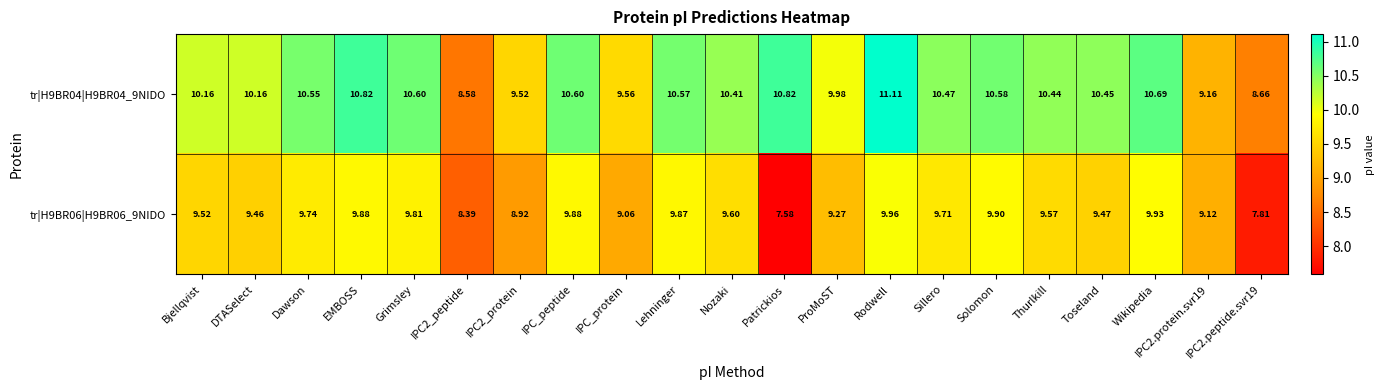

What is the greatest value displayed?

11.1